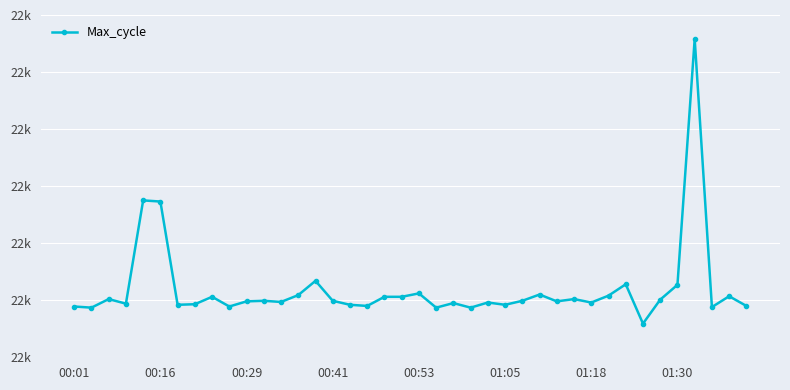

Does the chart have visible grid lines?

Yes